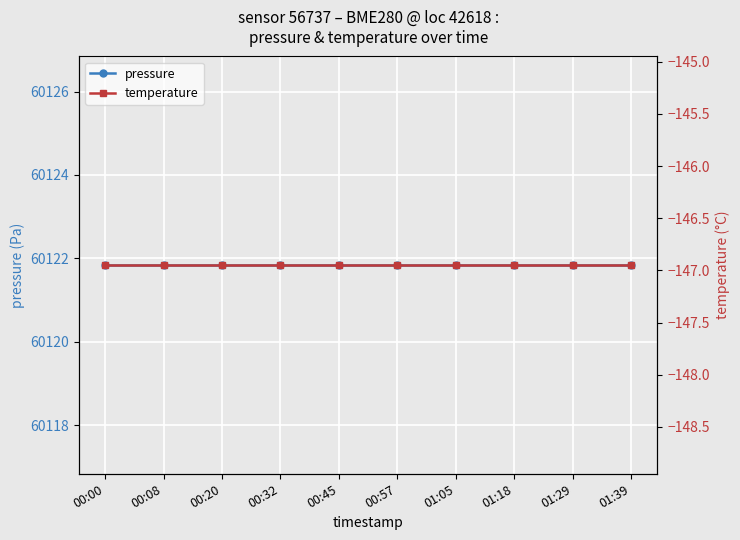

True or false: pressure and temperature intersect in this chart.

False